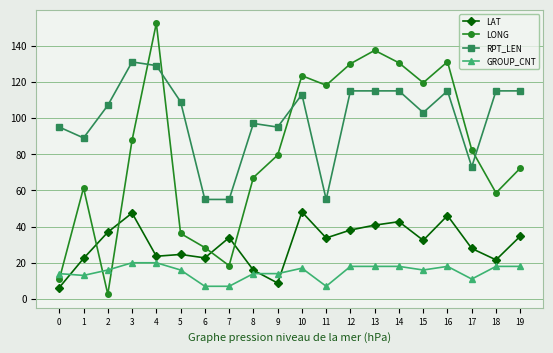

Which series has the largest range (max minus min)?

LONG